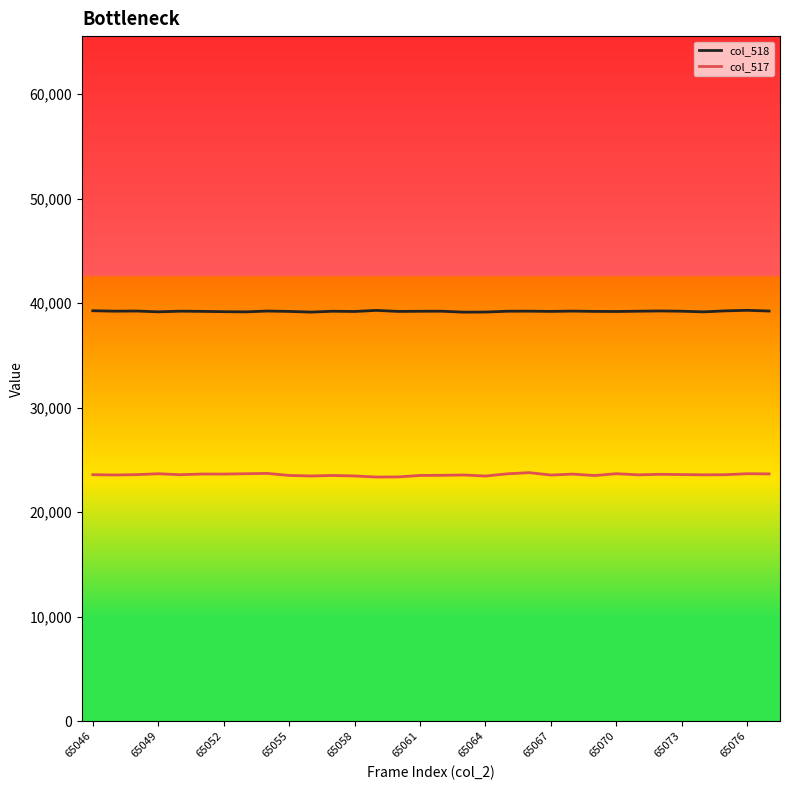

At how many categories does at least one series exceed 31731?

32